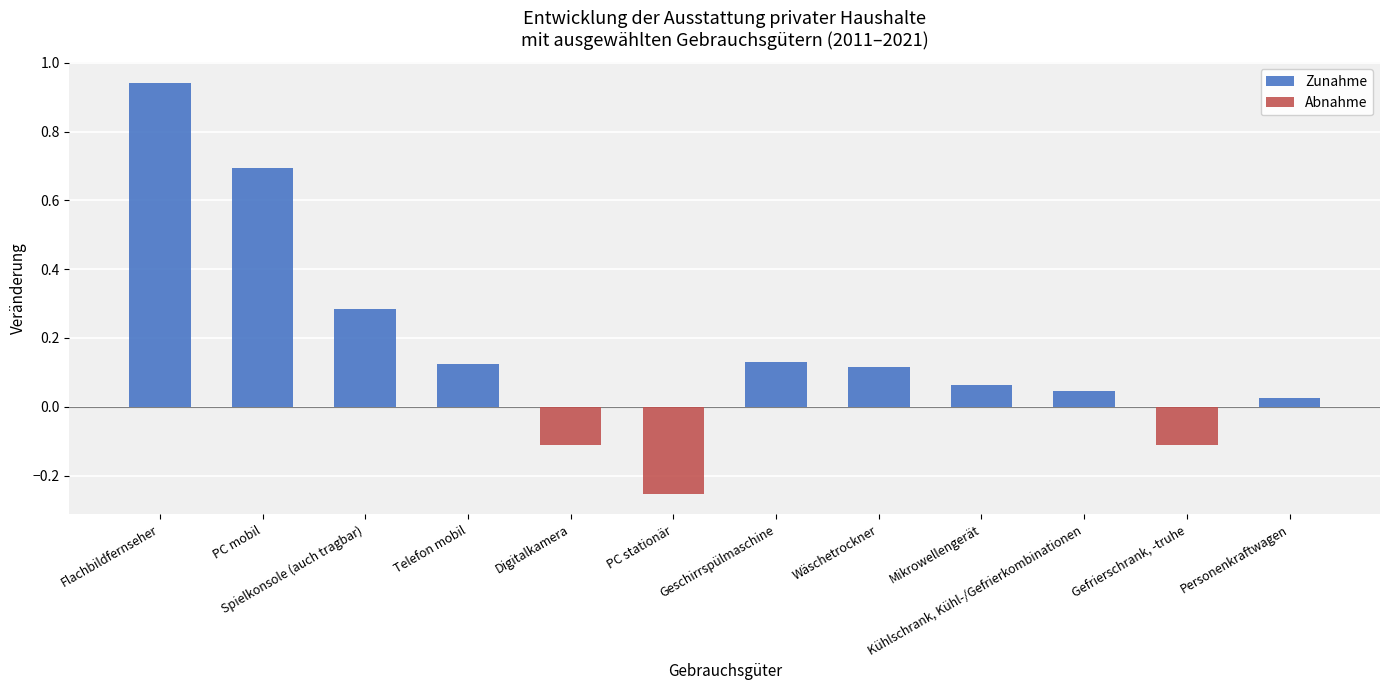

Which label corresponds to the largest value in the chart?

Flachbildfernseher